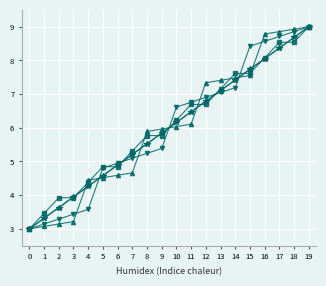

What is the total value across all series at 13?

28.7